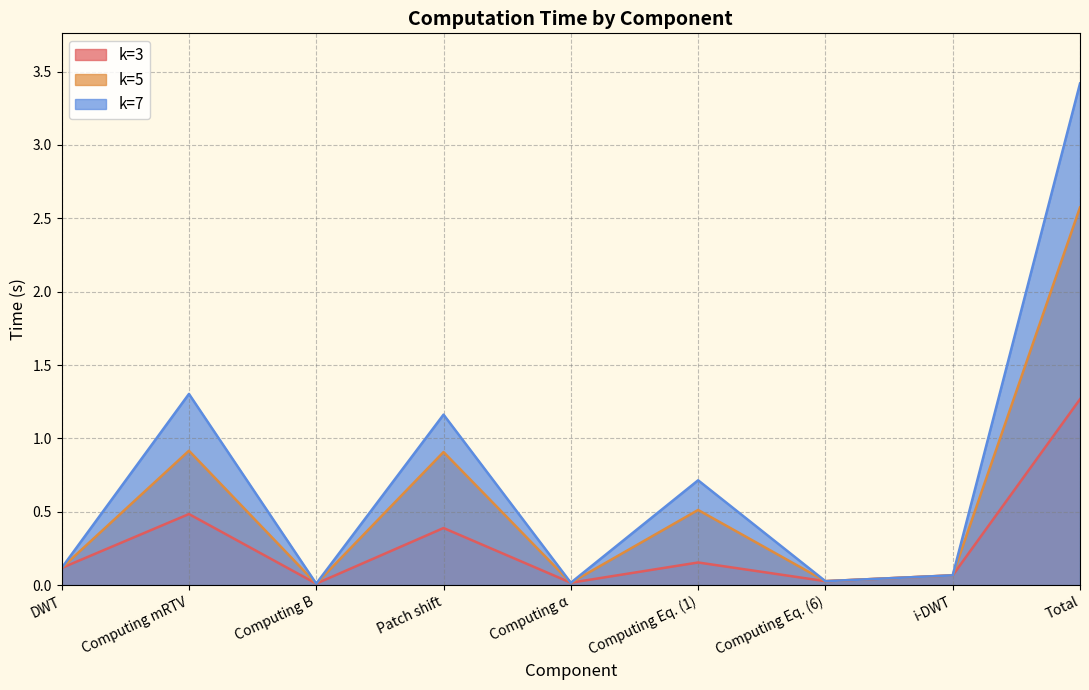

Rank the series by their maximum value, from lowest to highest.

k=3, k=5, k=7